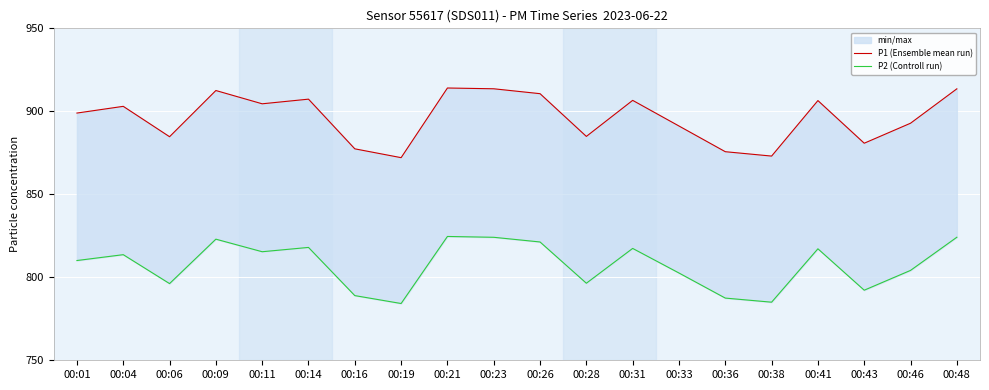

The P2 (Controll run) series shows 785.0 at 00:38. True or false?

True